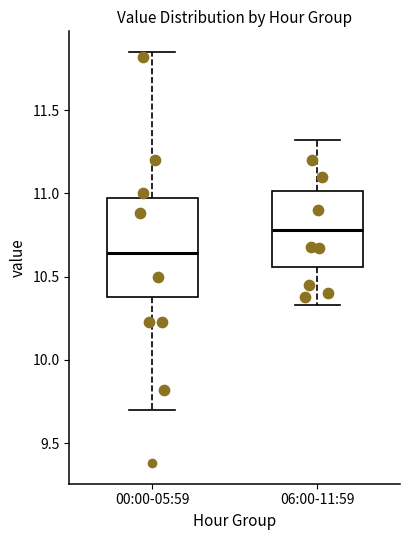

Reading left to right, transcribe this box plot: for each box, give where its median line is, the range the box spans, and where its two whiskers end, as read against the y-axis. The values are not printed on the chart, so give them approximately, as read against the axis.

00:00-05:59: median 10.65, box 10.40 to 10.95, whiskers 9.70 to 11.85
06:00-11:59: median 10.80, box 10.55 to 11.00, whiskers 10.35 to 11.30